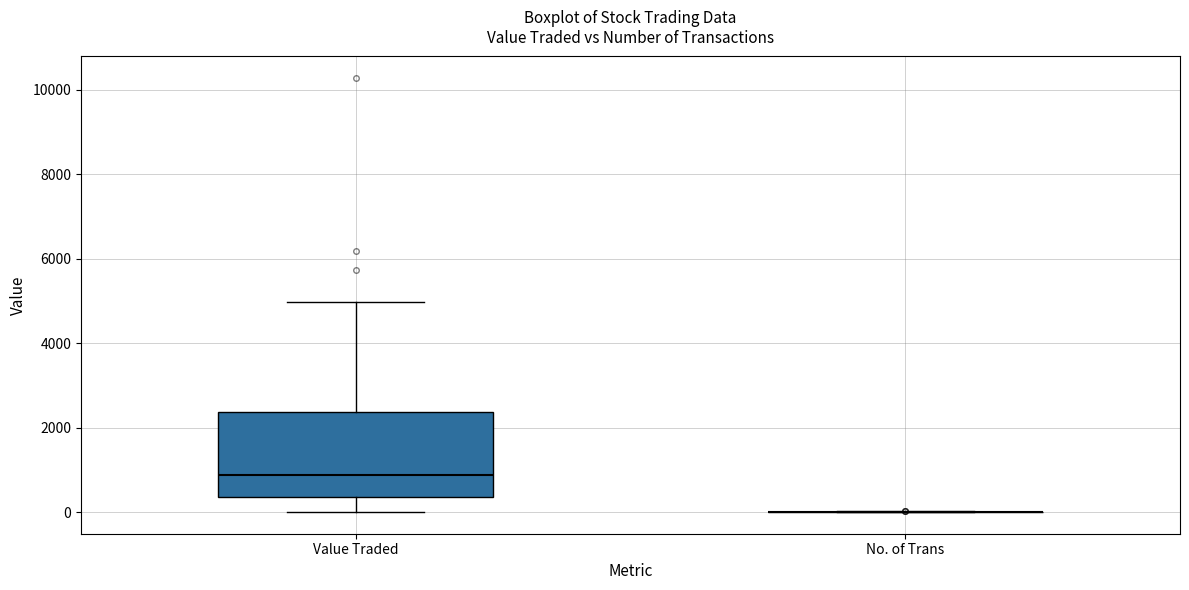

Which box is the tallest, from its lower edge to its upper edge?

Value Traded